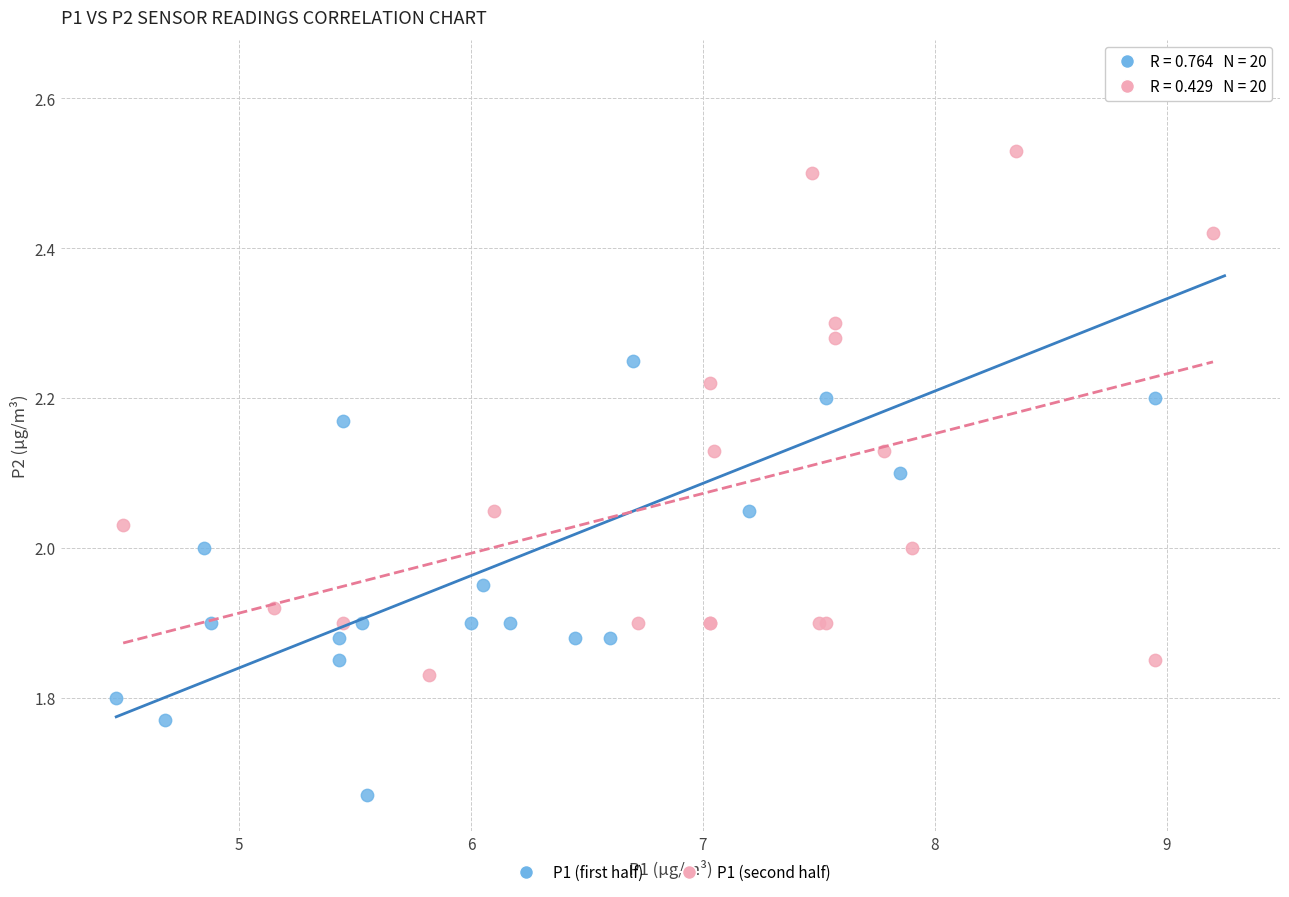

What are all the series names shown in the legend?

P1 (first half), P1 (second half)